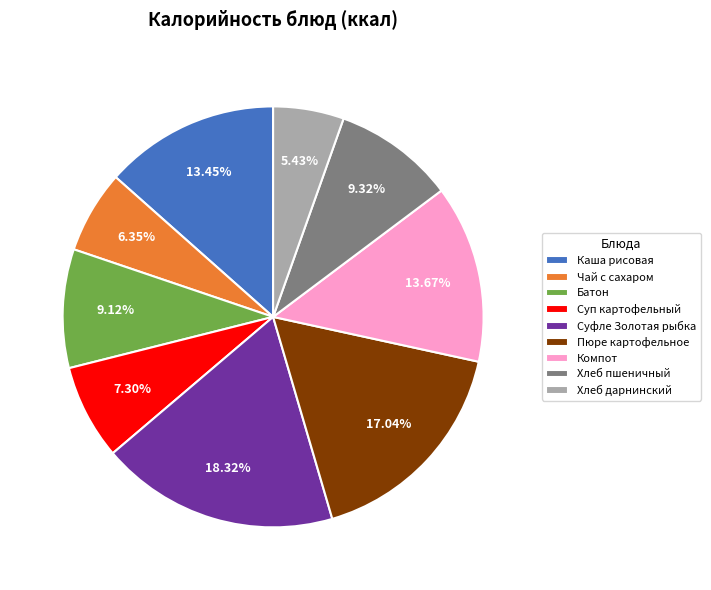

How many slices are in this pie chart?

9